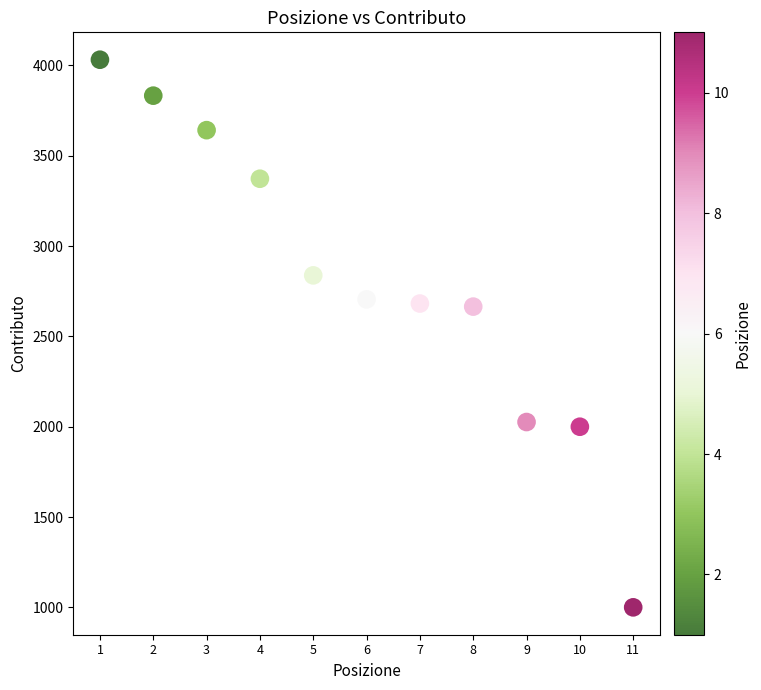

What is the range of Y values (max minus min)?

3032